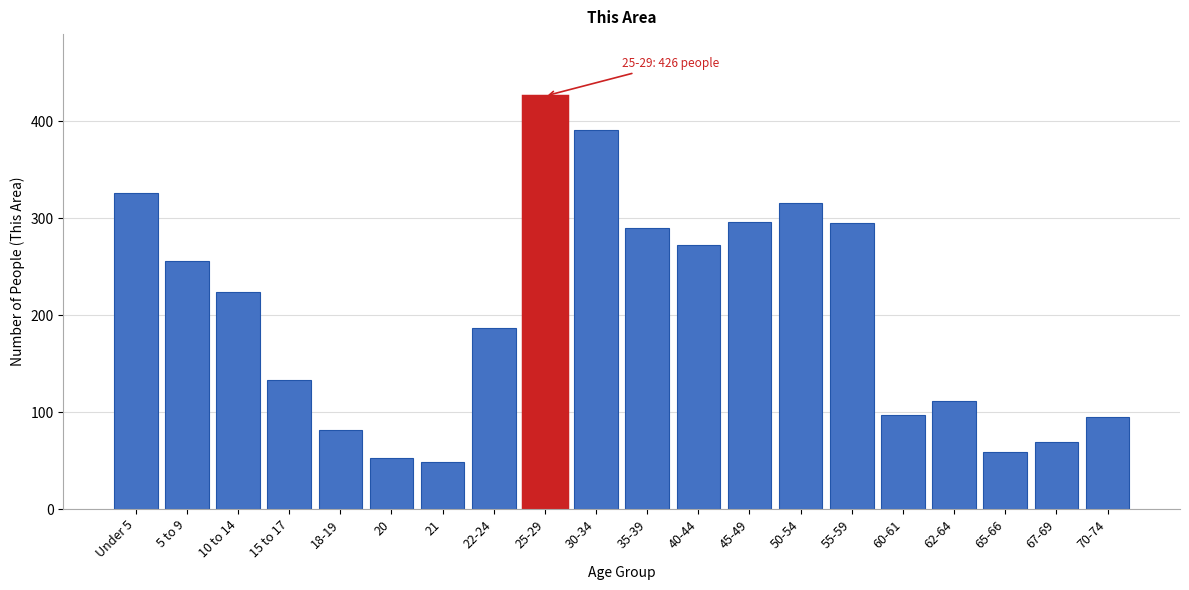

Is it true that the value at 45-49 is 432?

False